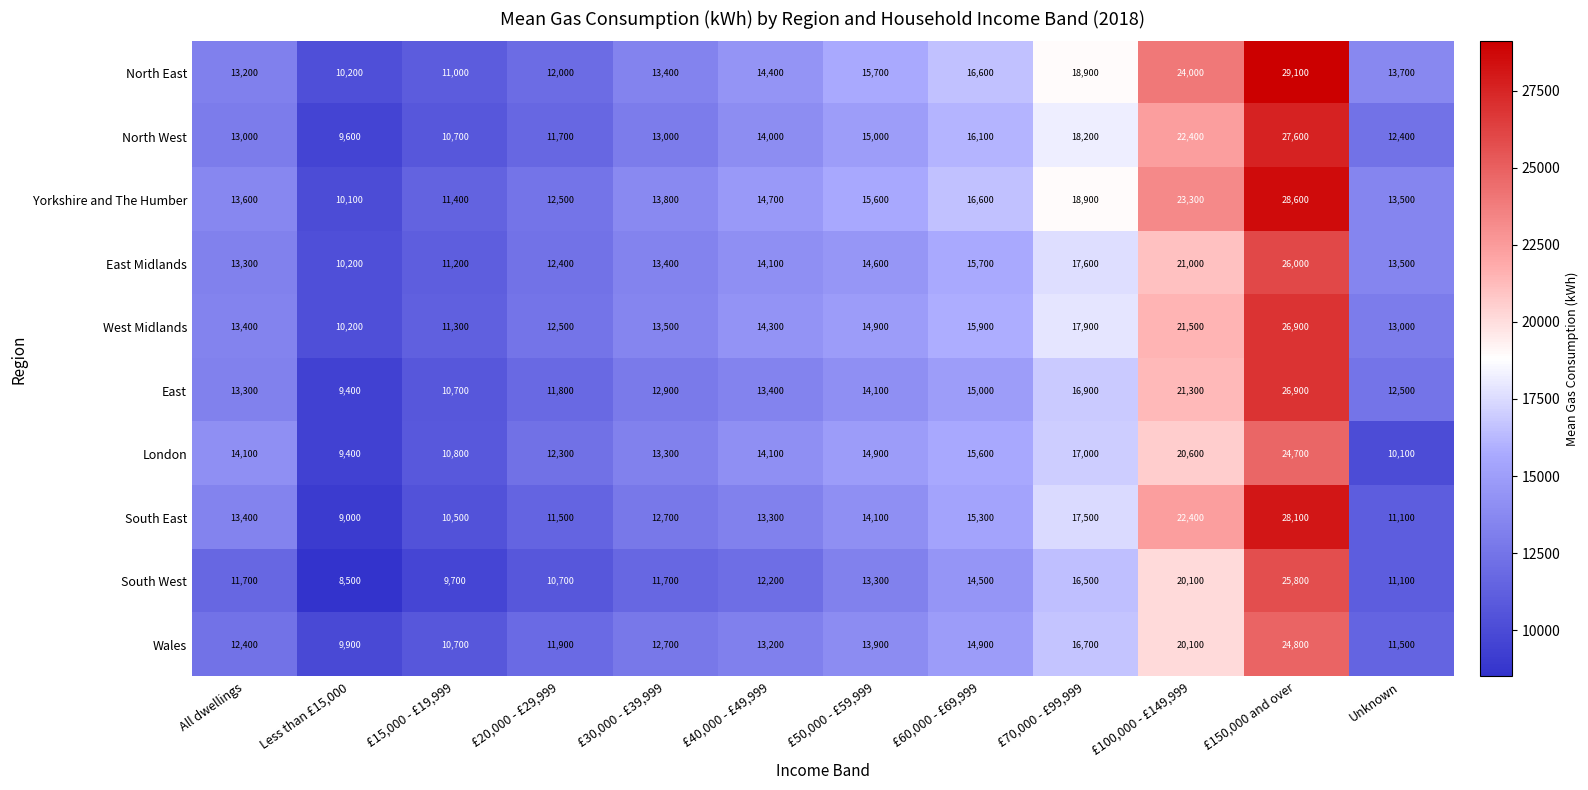

What is the smallest value displayed?

8500